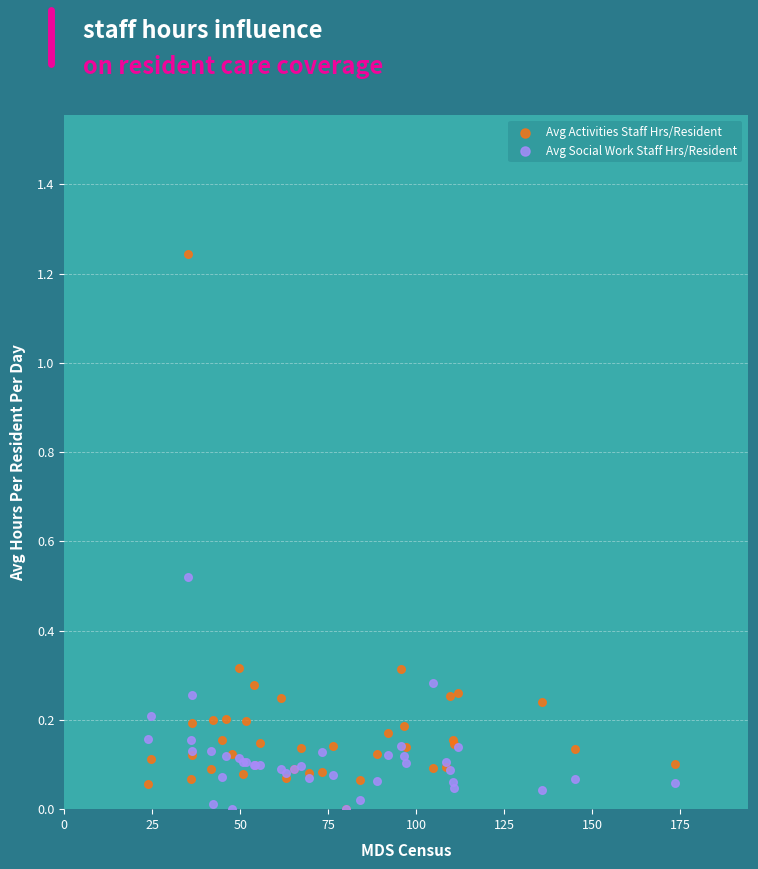

Which series contains the highest Y value?

Avg Activities Staff Hrs/Resident